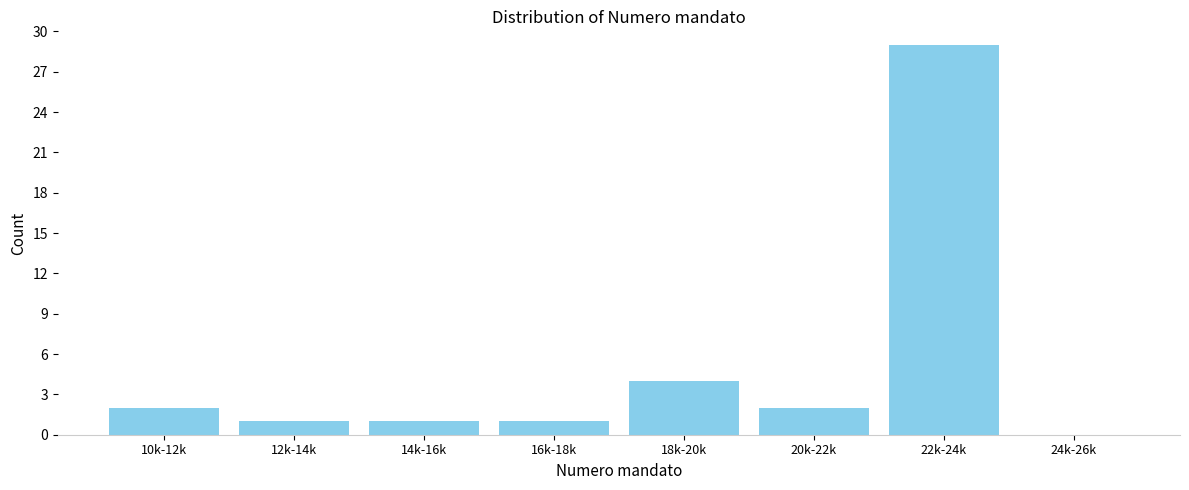

Reading left to right, what are all the values shown in this chart?

10k-12k=2	12k-14k=1	14k-16k=1	16k-18k=1	18k-20k=4	20k-22k=2	22k-24k=29	24k-26k=0